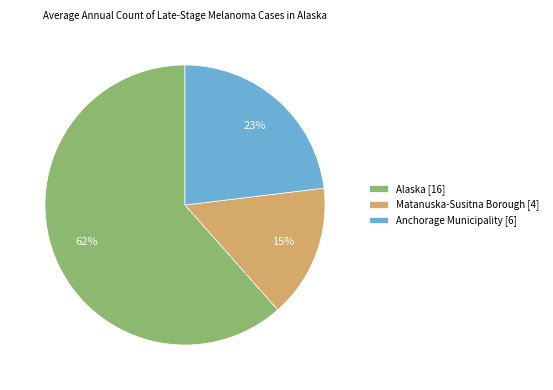

To the nearest percent, what is the combined percentage of Matanuska-Susitna Borough and Anchorage Municipality?

38%